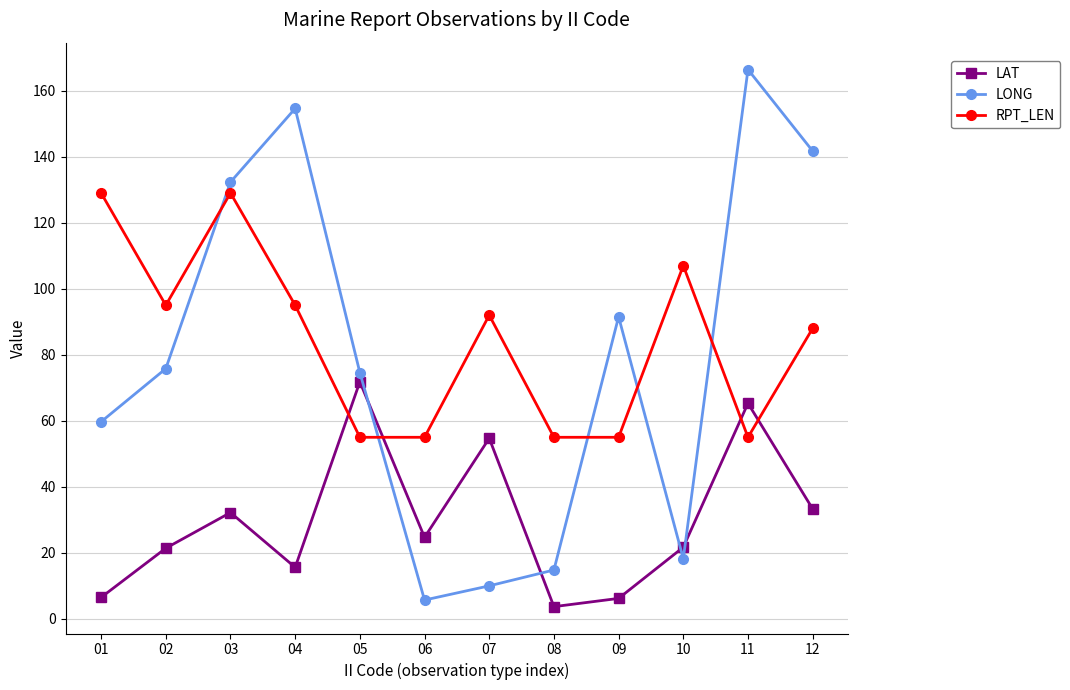

The value of LONG at 01 is 106.7. True or false?

False